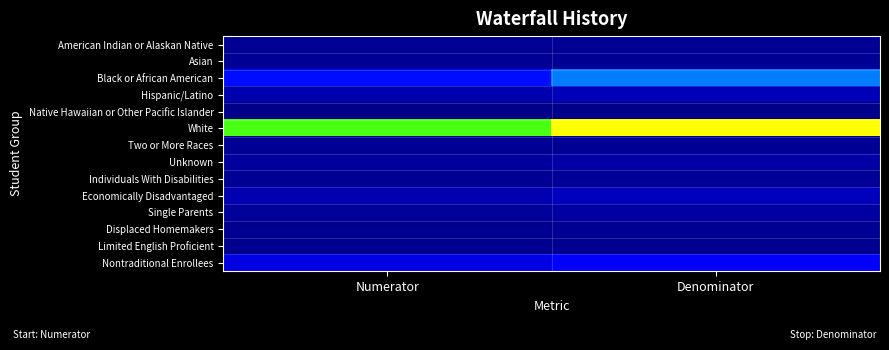

At how many categories does at least one series exceed 34925?

1